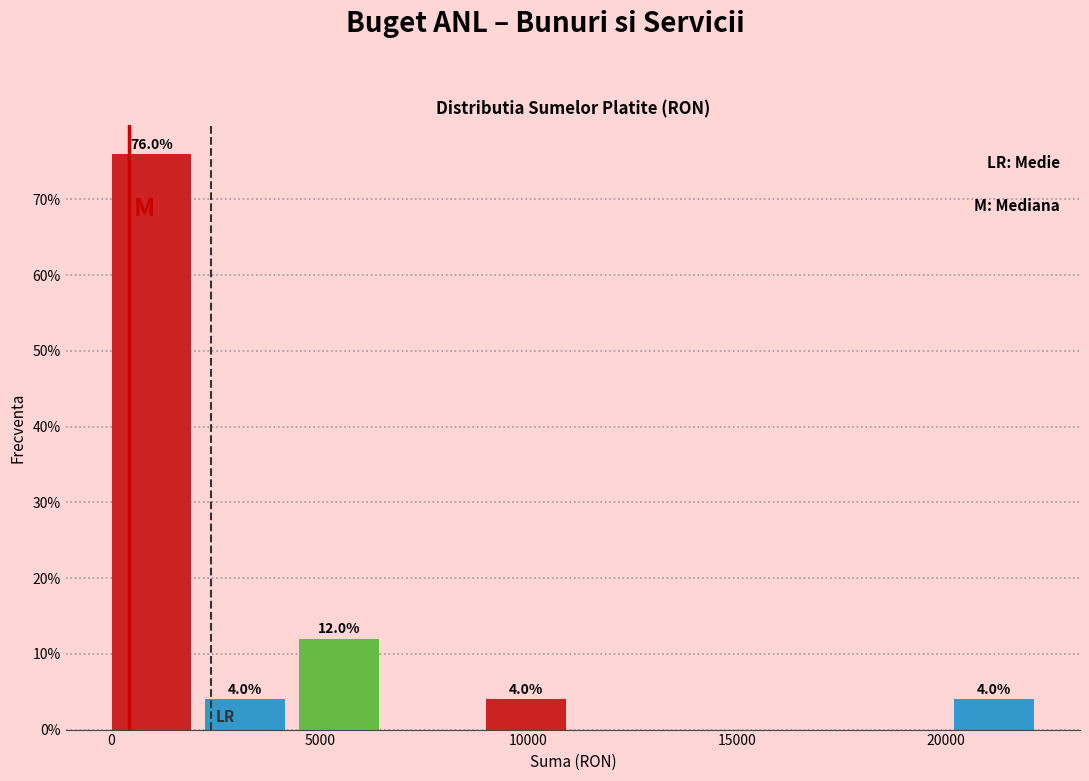

Over which range of the x-axis is the bar tallest?

0 to 2500